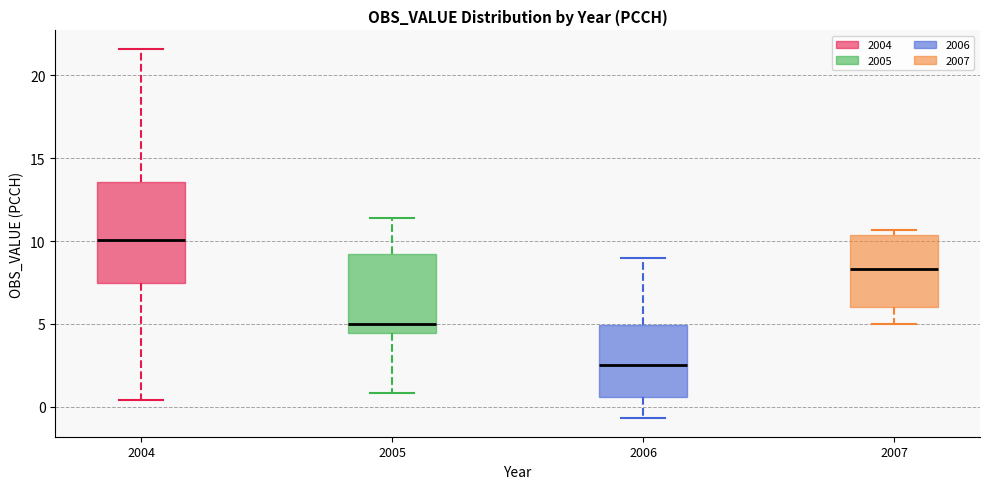

Reading left to right, transcribe this box plot: for each box, give where its median line is, the range the box spans, and where its two whiskers end, as read against the y-axis. The values are not printed on the chart, so give them approximately, as read against the axis.

2004: median 10.0, box 7.5 to 13.5, whiskers 0.5 to 21.5
2005: median 5.0, box 4.5 to 9.0, whiskers 1.0 to 11.5
2006: median 2.5, box 0.5 to 5.0, whiskers -0.5 to 9.0
2007: median 8.5, box 6.0 to 10.5, whiskers 5.0 to 10.5 (just above the box's upper edge)